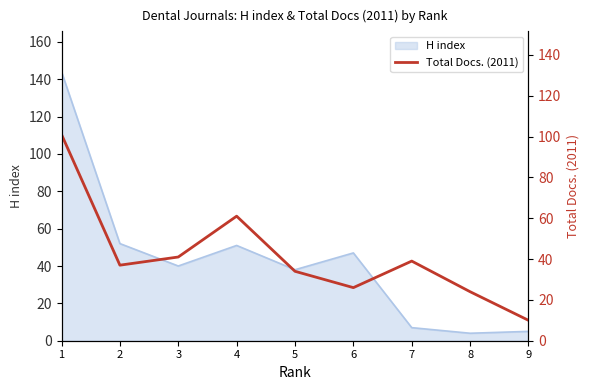

The value of H index at 6 is 47. True or false?

True